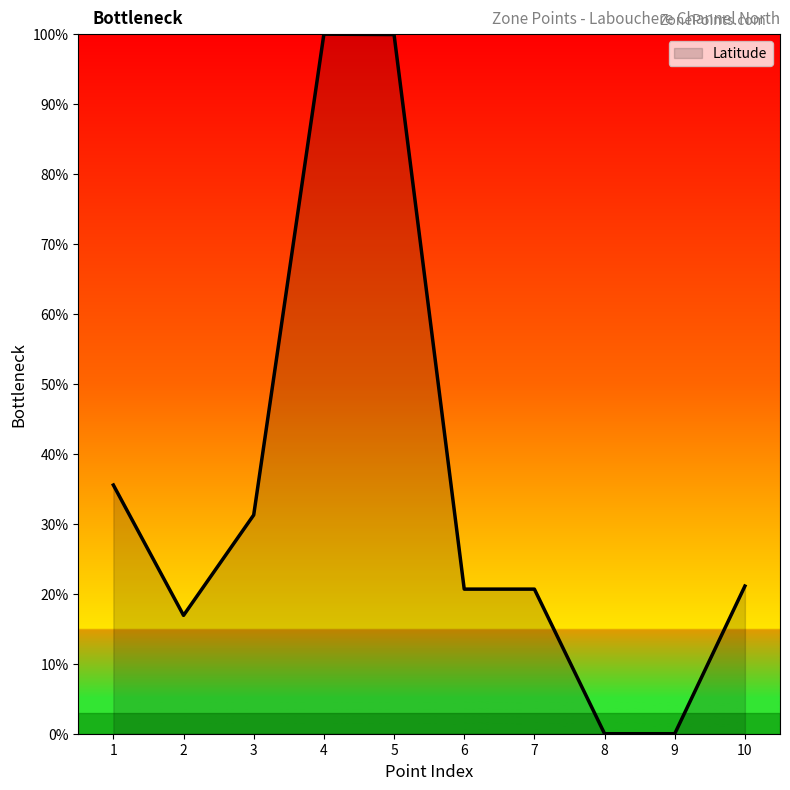

What value does the data have at 10?

21.1